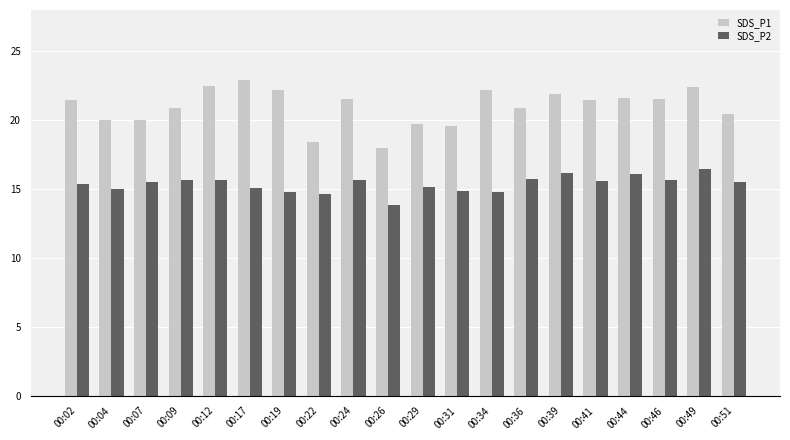

What value does the SDS_P2 series have at 00:24?

15.6